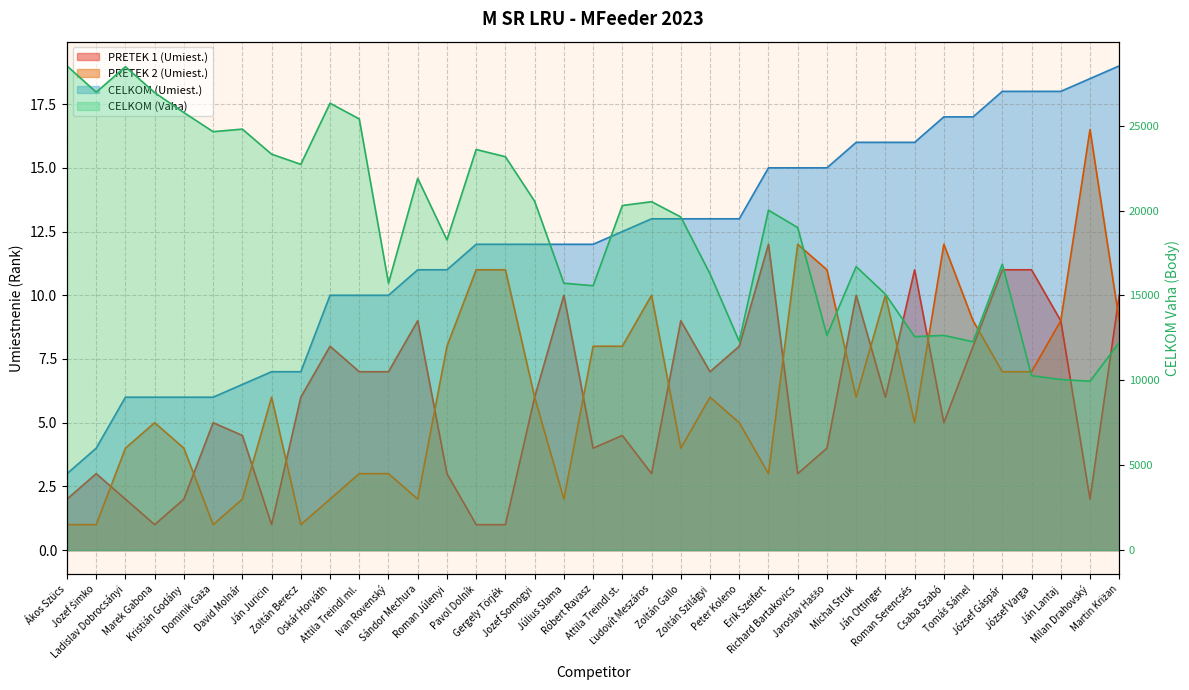

How many values in the PRETEK 1 (Umiest.) series are below 6?

18